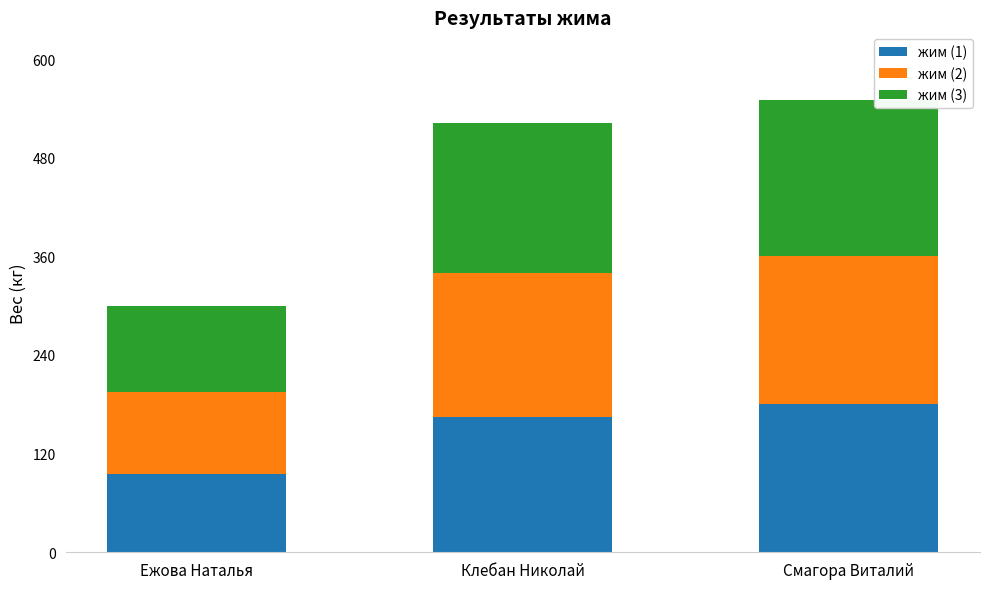

Which category has the lowest value in the жим (1) series?

Ежова Наталья